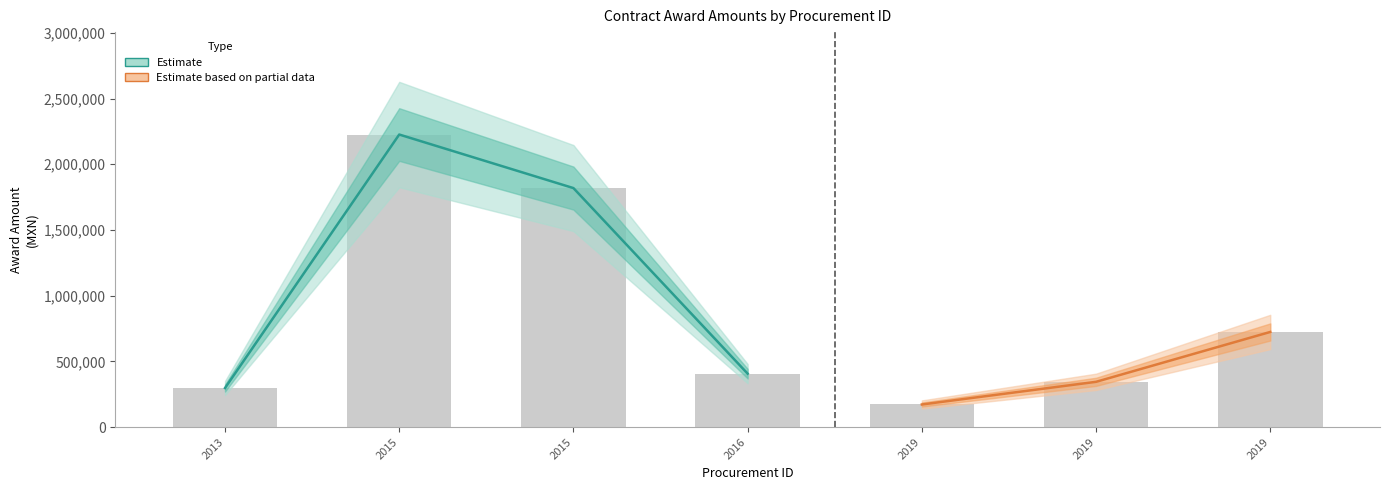

Which has a higher value, 2019 or 2019?

2019